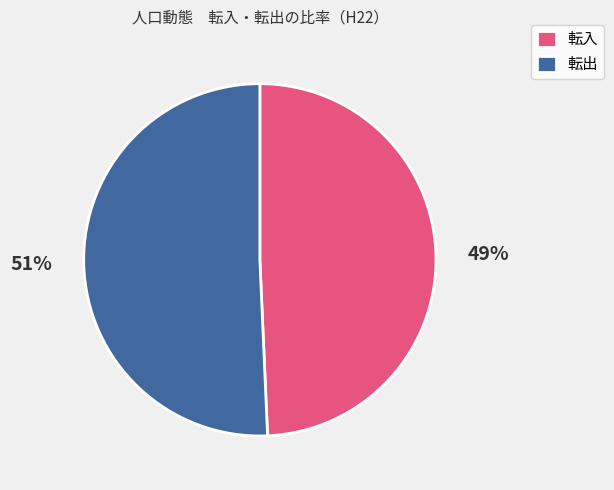

Is 転入 the majority of the pie?

No